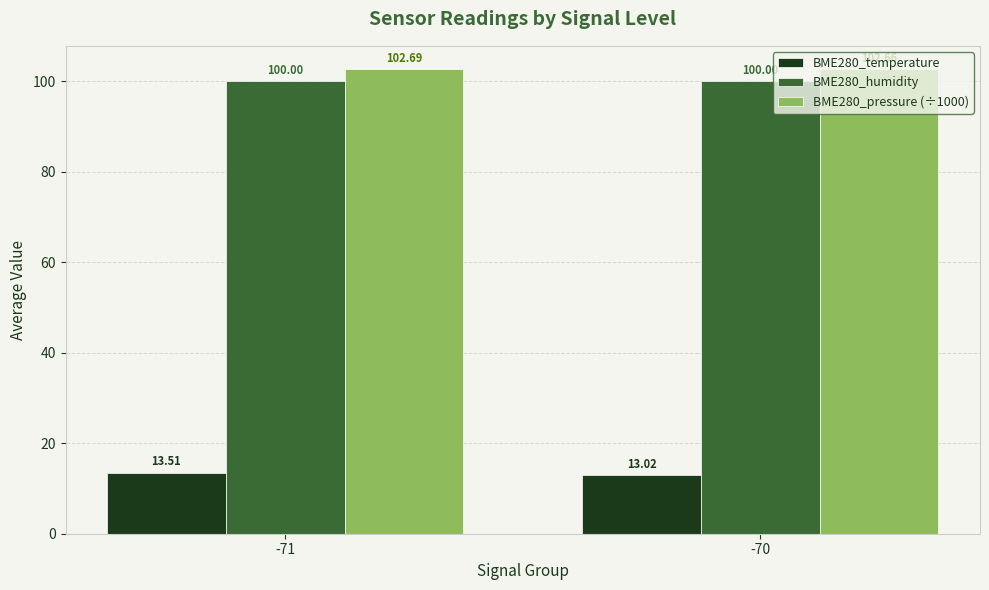

What is the sum of the BME280_humidity values at -70 and -71?

200.0